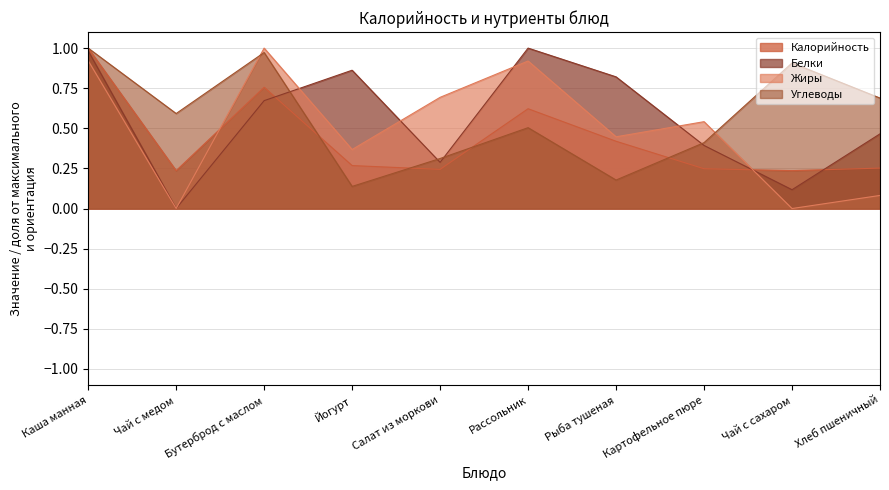

How many lines are shown in the chart?

4